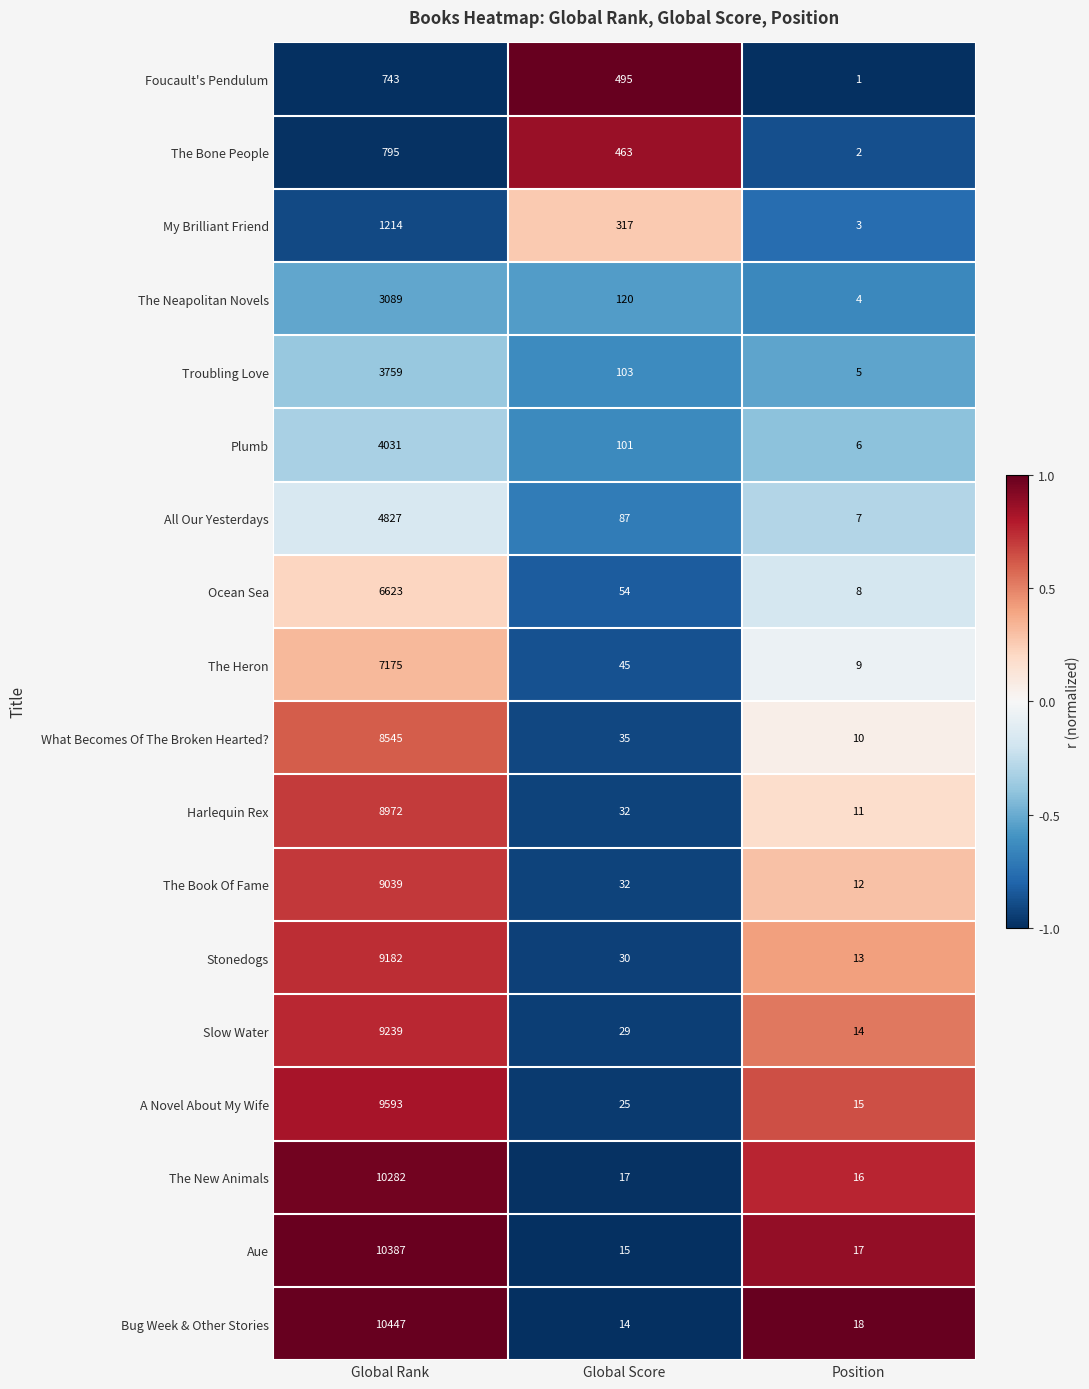

List the labels in order of The Neapolitan Novels value, largest first.

Global Rank, Global Score, Position